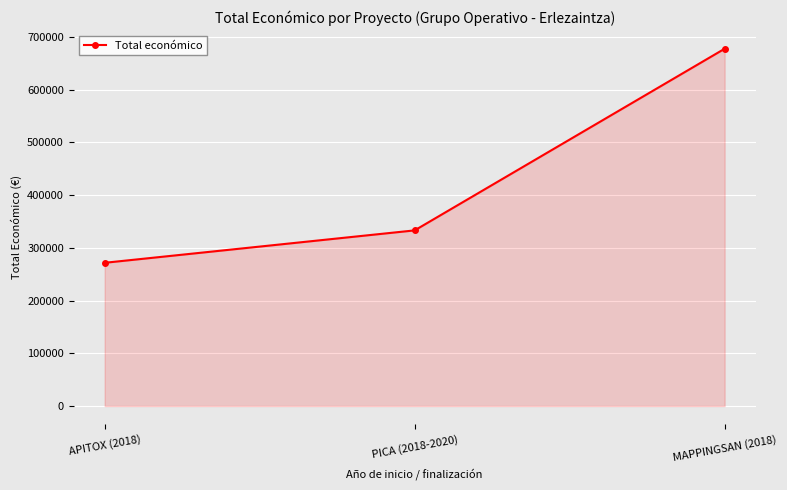

Reading left to right, list all the values displayed in this chart.

271552	333001	677425